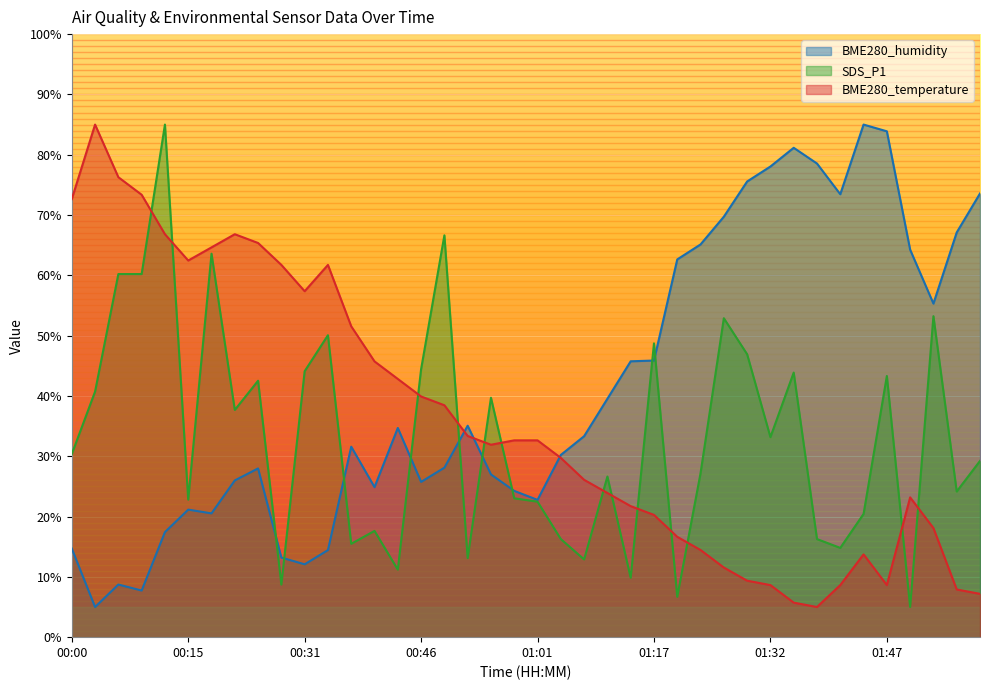

Read the BME280_humidity value at 00:49.

28.1